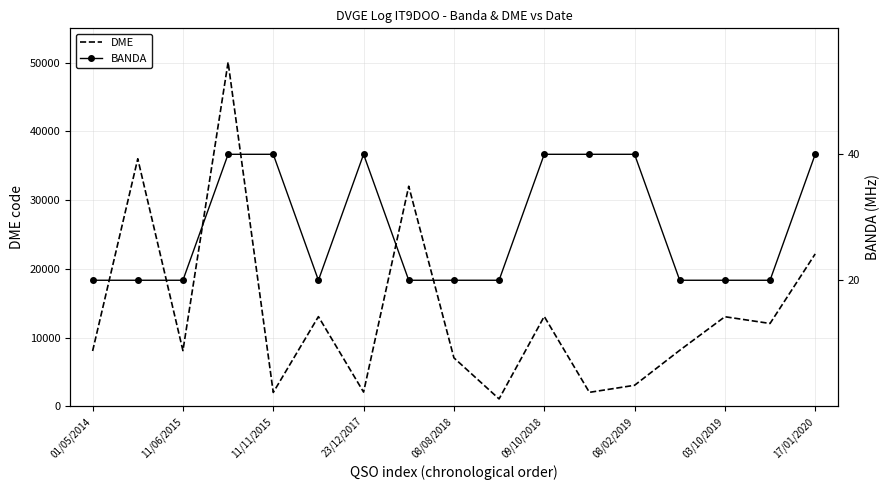

List the series in order of their peak value, highest first.

DME, BANDA